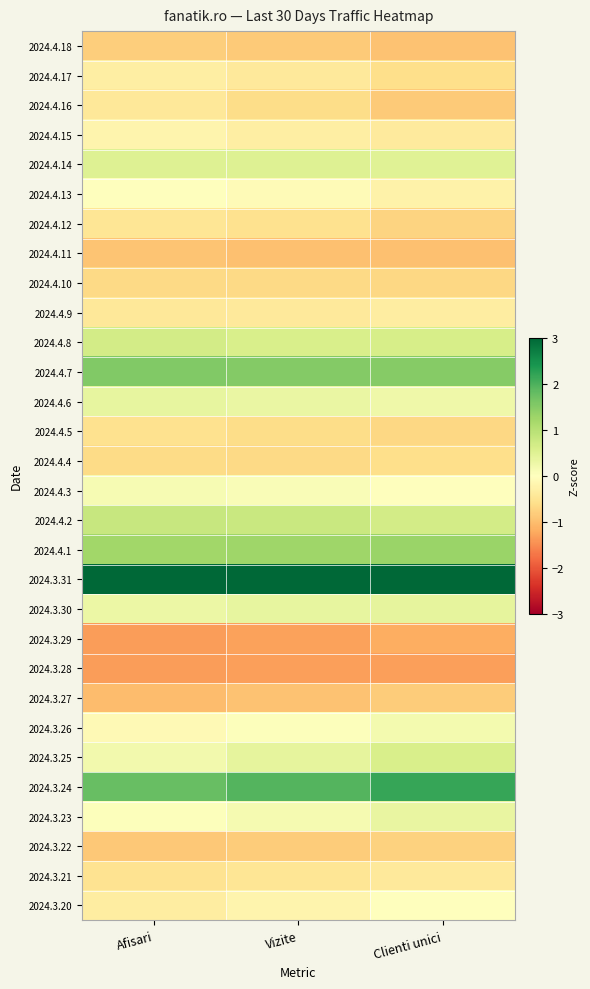

Rank the series at Vizite from highest to lowest value.

2024.3.31, 2024.3.24, 2024.4.7, 2024.4.1, 2024.4.2, 2024.4.8, 2024.4.14, 2024.3.25, 2024.3.30, 2024.4.6, 2024.3.23, 2024.4.3, 2024.3.26, 2024.4.13, 2024.3.20, 2024.4.15, 2024.4.9, 2024.4.17, 2024.3.21, 2024.4.12, 2024.4.5, 2024.4.16, 2024.4.4, 2024.4.10, 2024.3.22, 2024.4.18, 2024.3.27, 2024.4.11, 2024.3.29, 2024.3.28